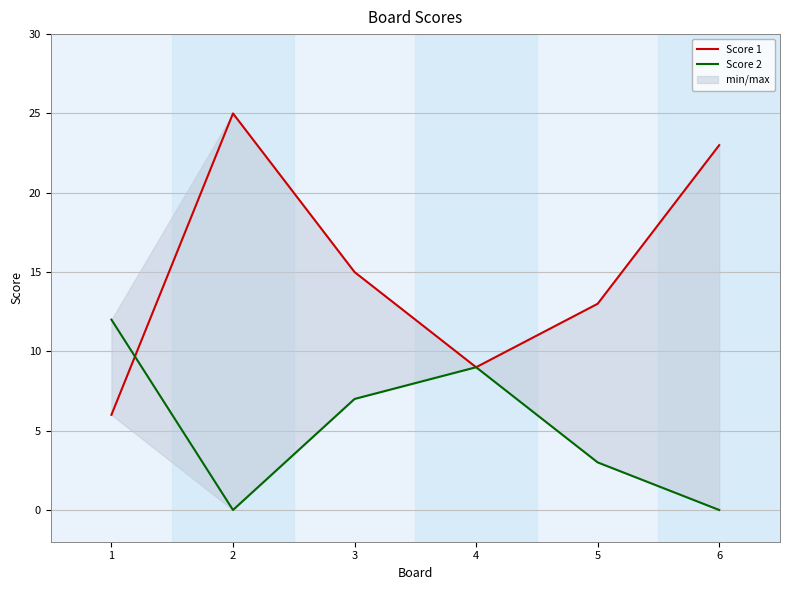

What is the approximate value of Score 2 at 4, to the nearest 10?

10